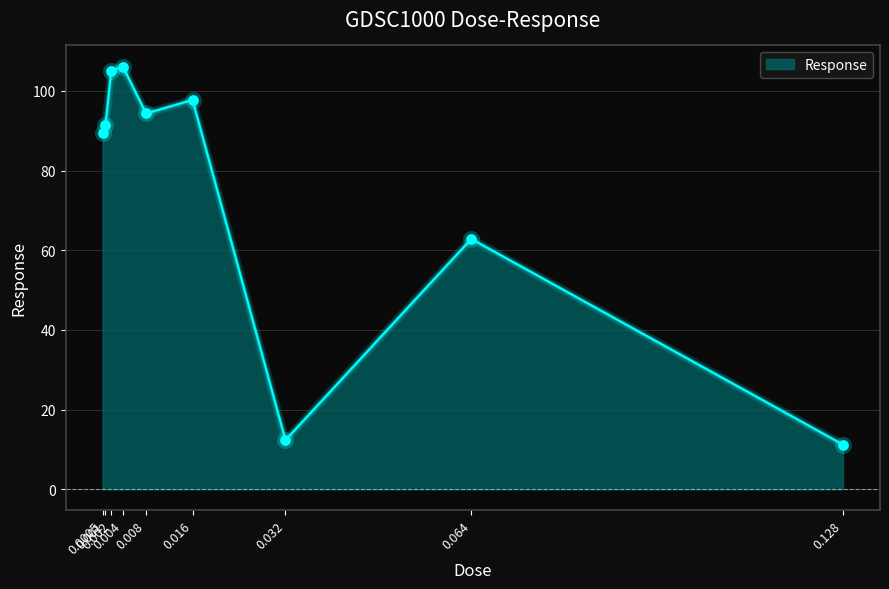

Between 0.016 and 0.0005, which is larger?

0.016